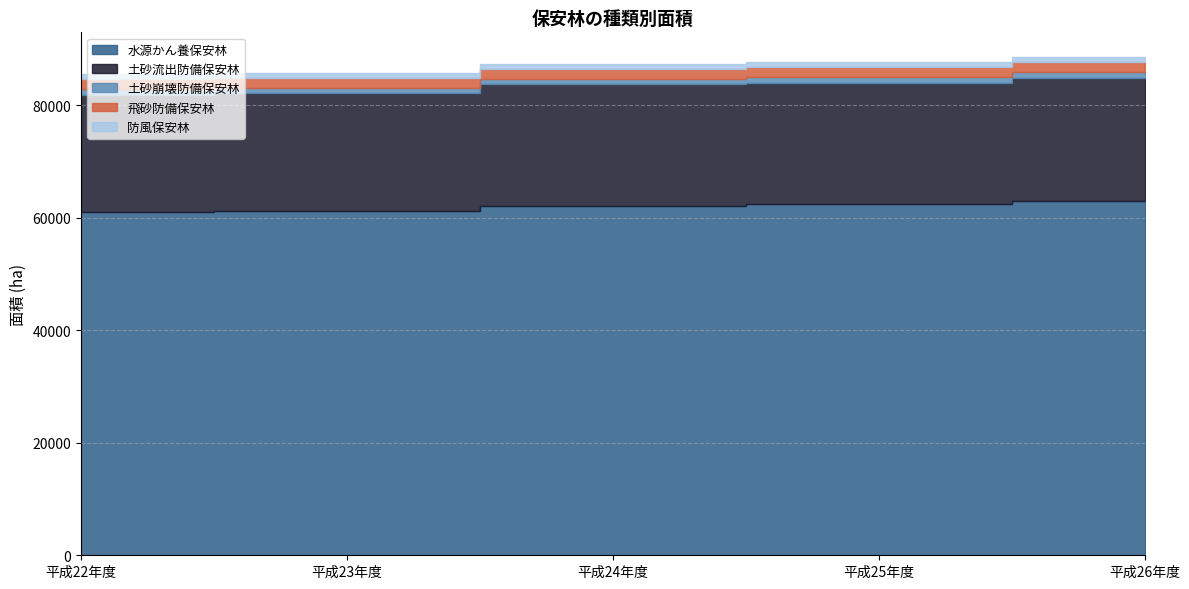

Where is 防風保安林 nearest to the value 912?

平成22年度